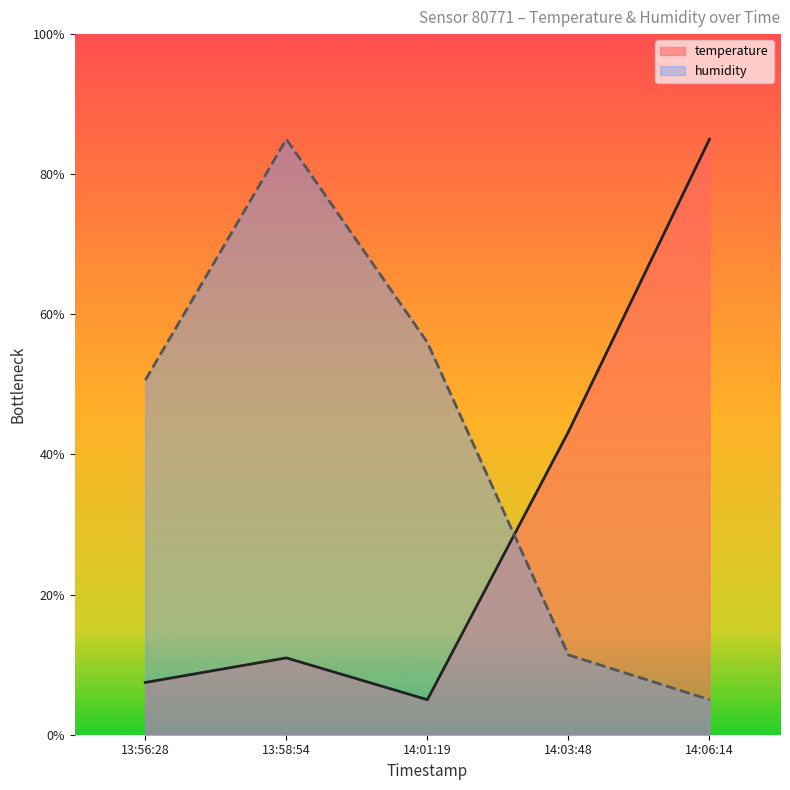

What is the spread (max minus min) of values at 14:03:48?

31.9